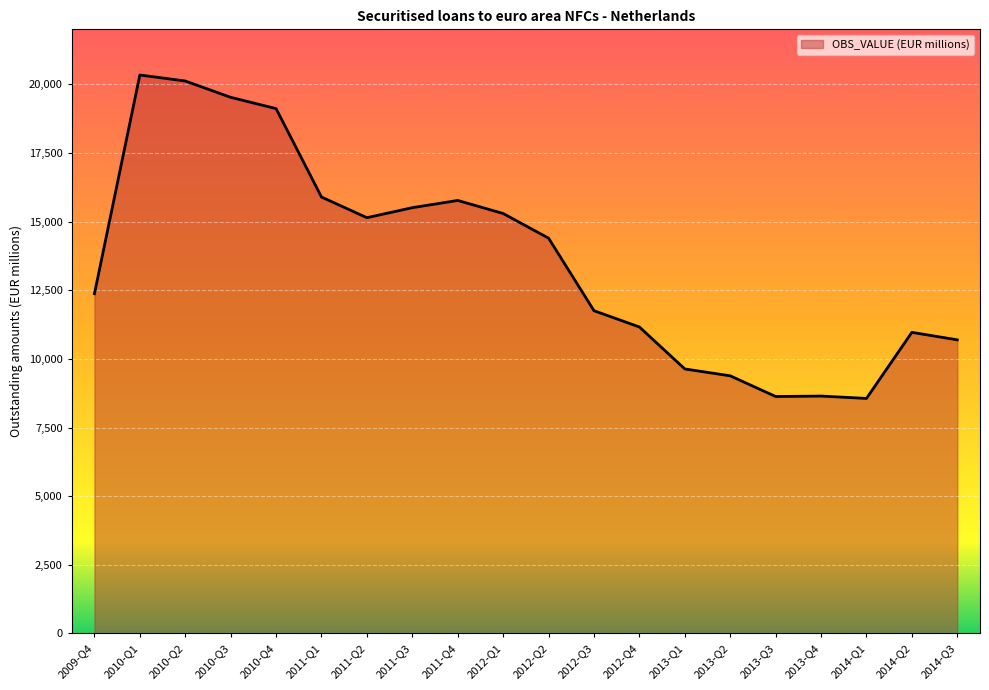

Does the chart display data point markers on the line(s)?

No